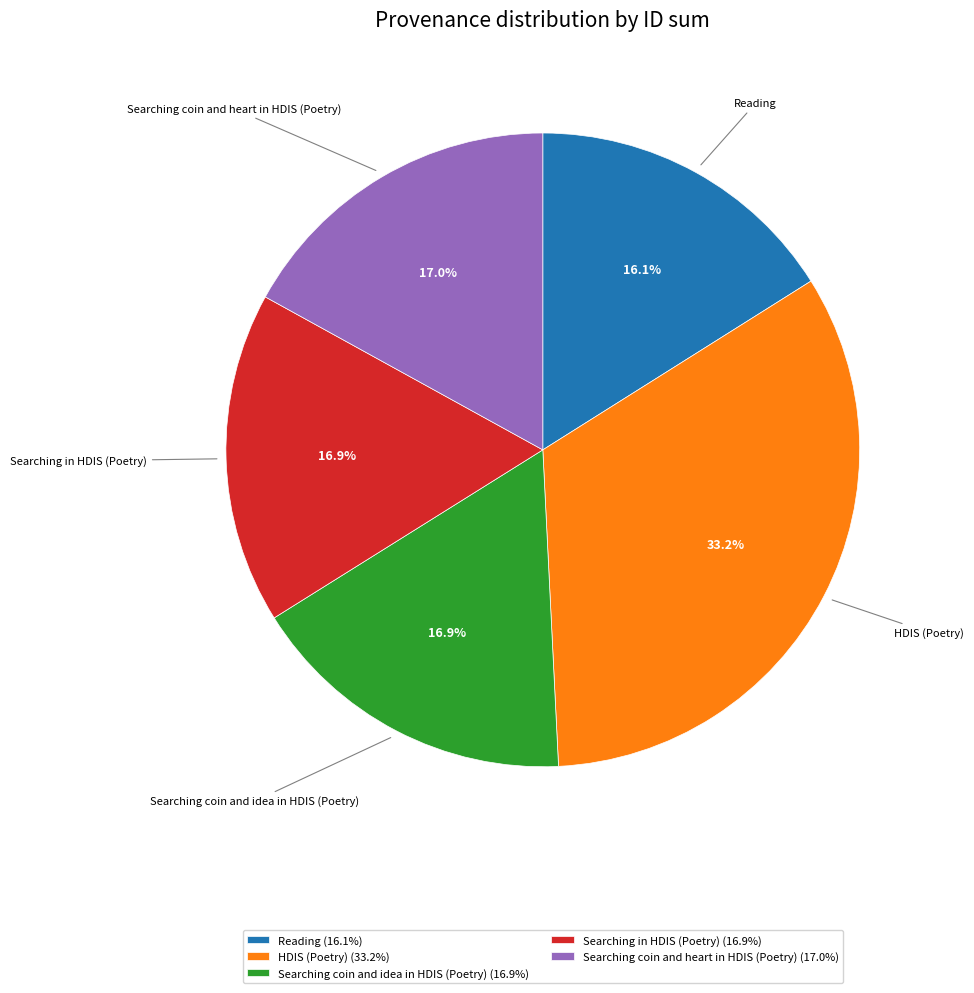

To the nearest percent, what is the average slice percentage?

20%